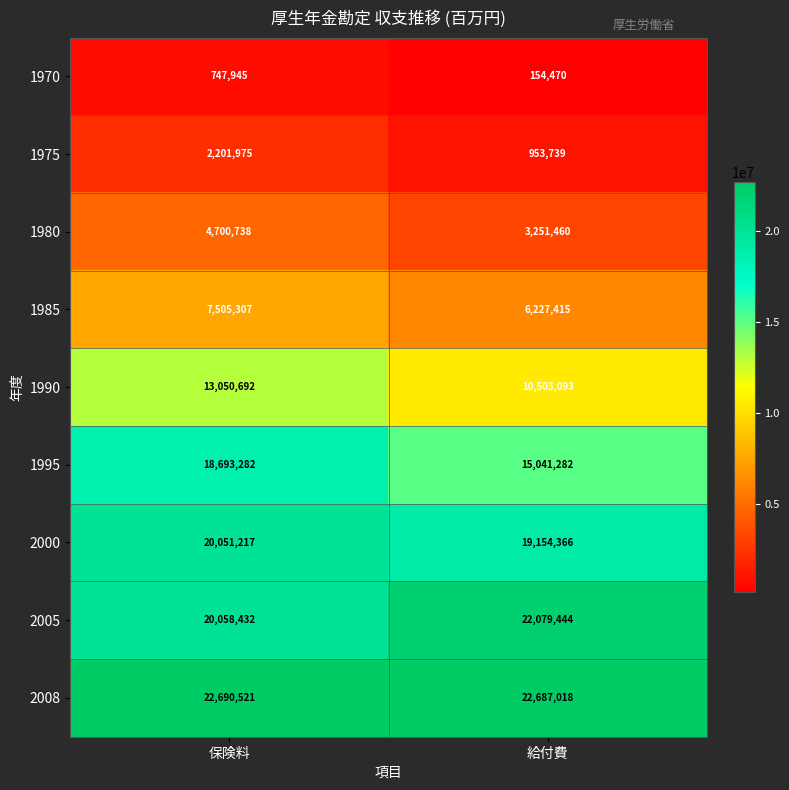

Which series has the widest spread of values?

1995